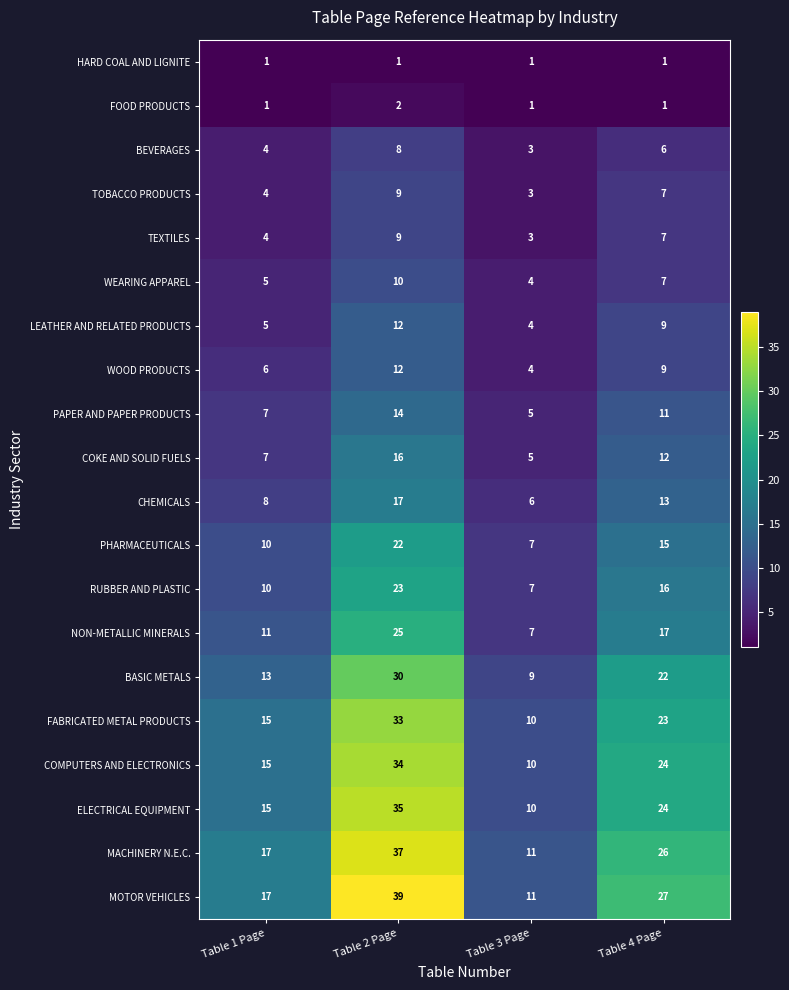

Which series has the largest range (max minus min)?

MOTOR VEHICLES